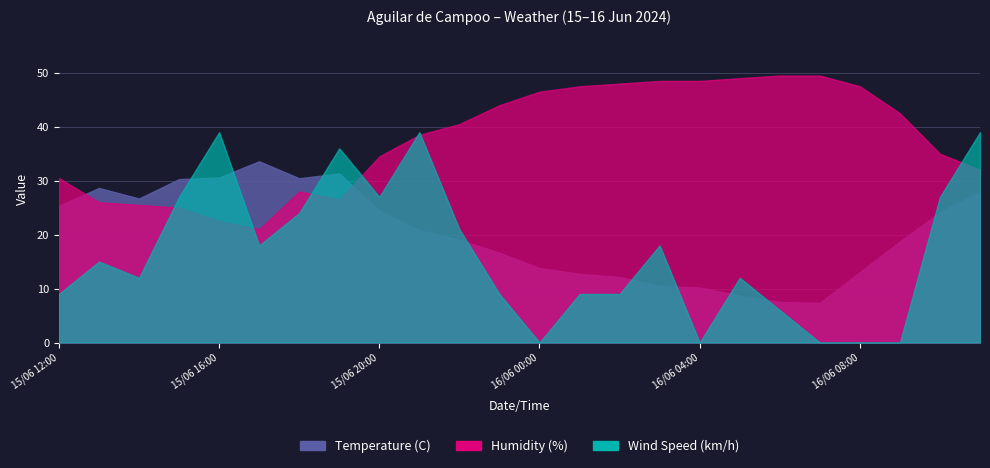

Which series has the largest total across all categories?

Humidity (%)